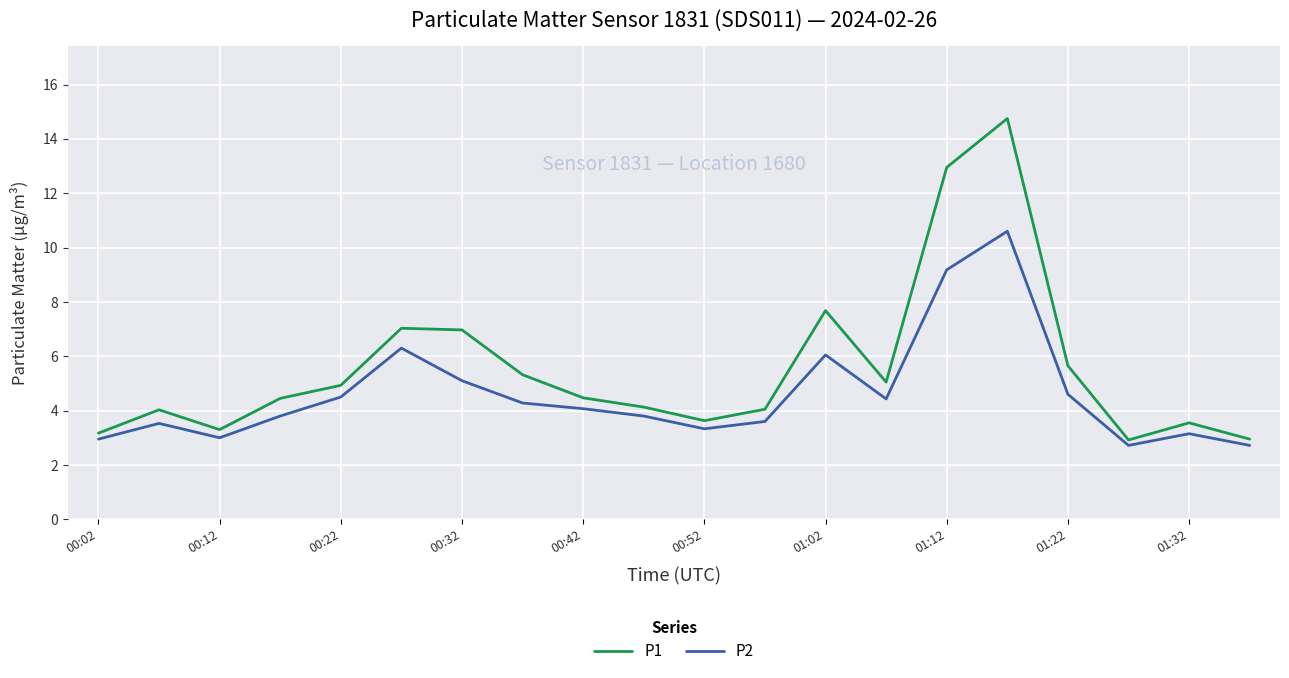

What is the lowest value of the P1 series?

2.9